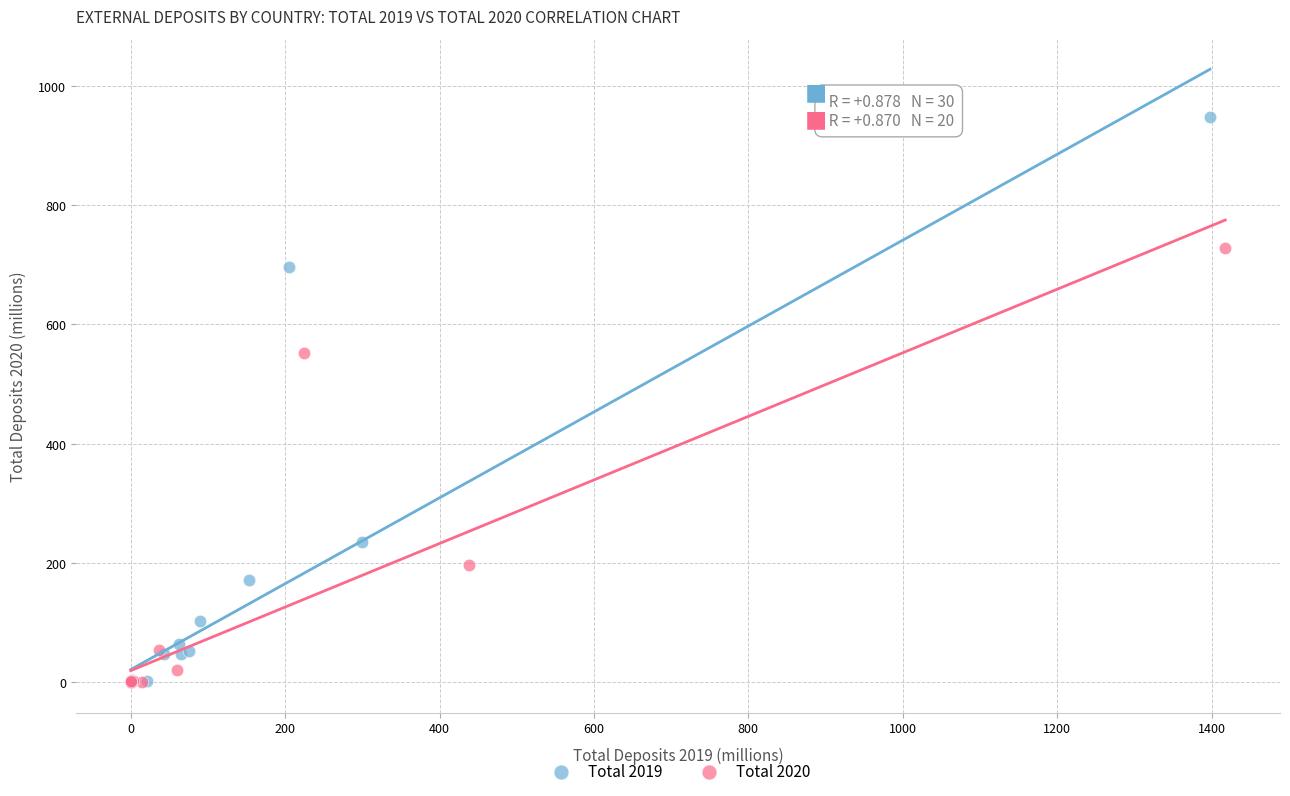

Which series reaches the maximum Y coordinate?

Total 2019